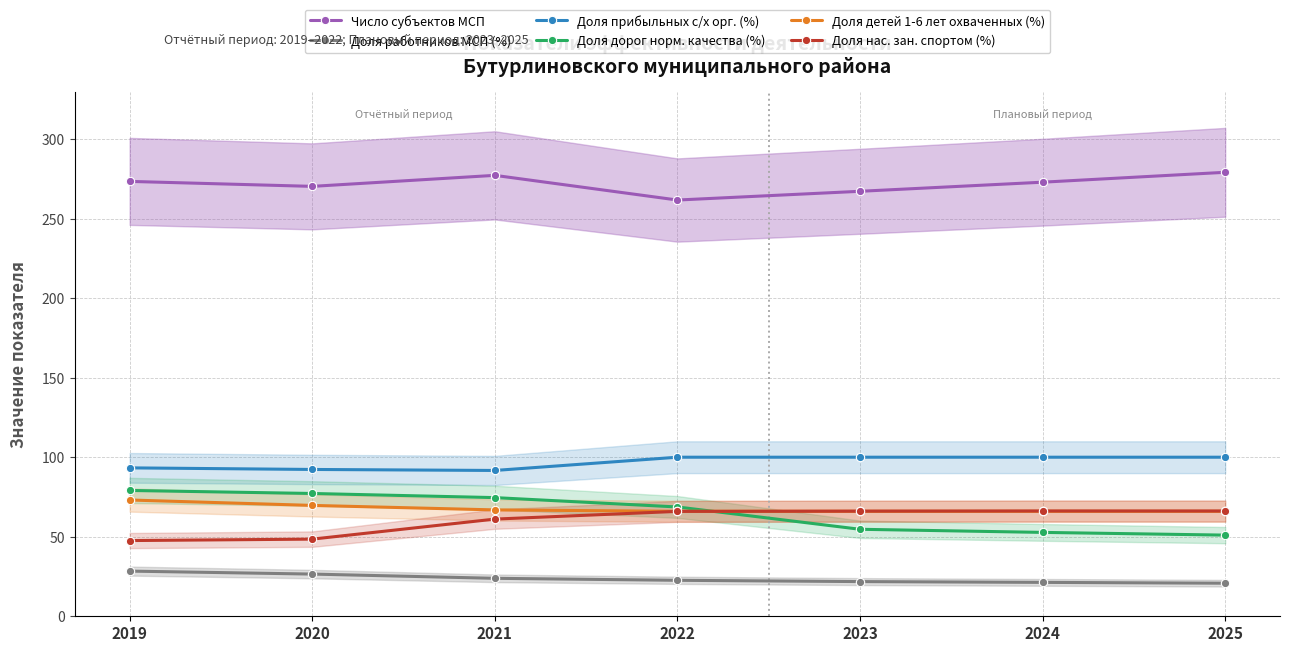

Reading right to left, list all the values displayed in this chart.

Число субъектов МСП: 2025=279.1	2024=272.9	2023=267.2	2022=261.7	2021=277.2	2020=270.3	2019=273.4
Доля работников МСП (%): 2025=20.8	2024=21.3	2023=21.8	2022=22.6	2021=23.9	2020=26.5	2019=28.4
Доля прибыльных с/х орг. (%): 2025=100.0	2024=100.0	2023=100.0	2022=100.0	2021=91.7	2020=92.3	2019=93.3
Доля дорог норм. качества (%): 2025=51.0	2024=52.7	2023=54.7	2022=68.7	2021=74.6	2020=77.2	2019=79.1
Доля детей 1-6 лет охваченных (%): 2025=66.0	2024=66.0	2023=66.0	2022=66.0	2021=66.9	2020=69.7	2019=73.1
Доля нас. зан. спортом (%): 2025=66.2	2024=66.2	2023=66.1	2022=65.9	2021=61.1	2020=48.5	2019=47.6